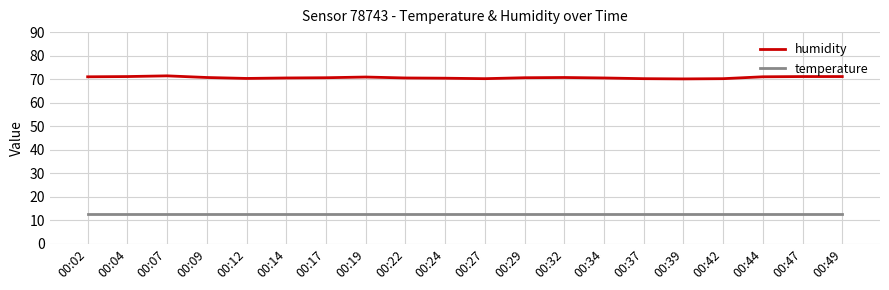

True or false: temperature has a value of 12.6 at 00:49.

True